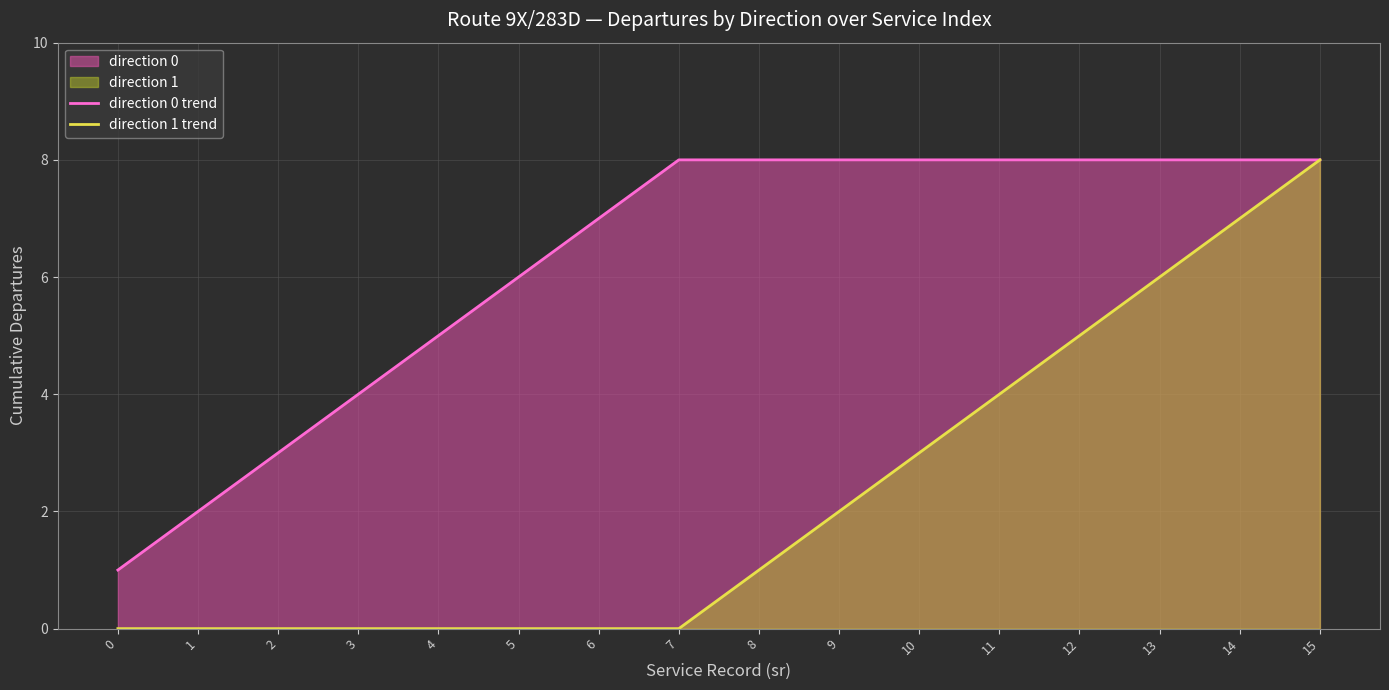

What is the value of the direction 0 trend point at the 5th from the left?

5